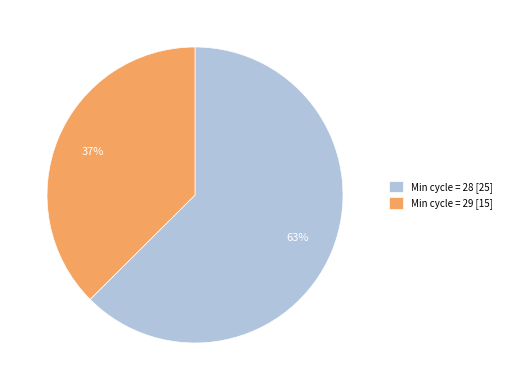

True or false: Min cycle = 29 [15] accounts for 37% of the total.

True